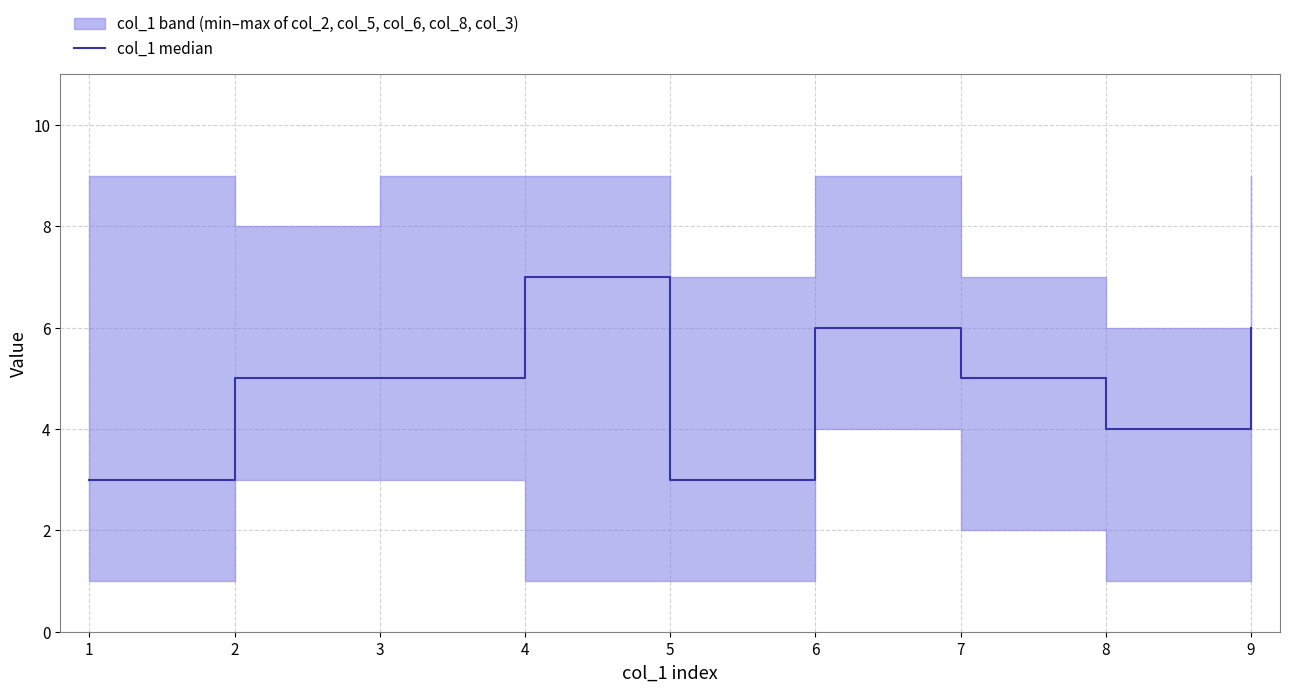

How many interior local valleys (lower than both neighbors) does the data have?

2